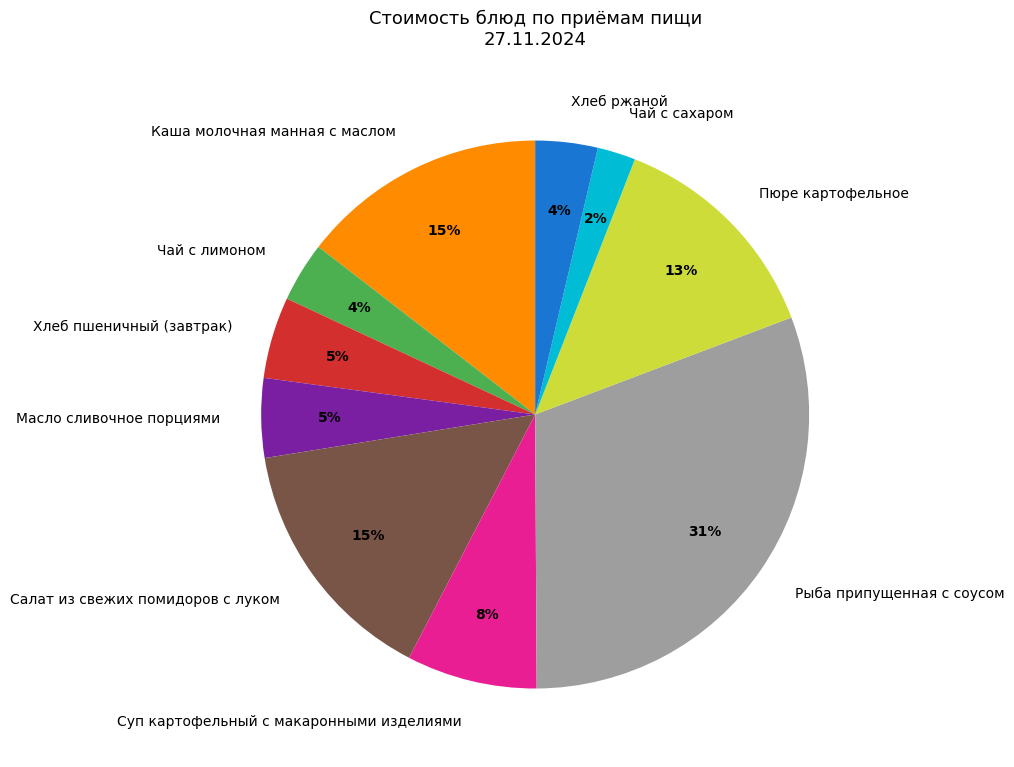

The Чай с сахаром slice represents 15% of the pie. True or false?

False